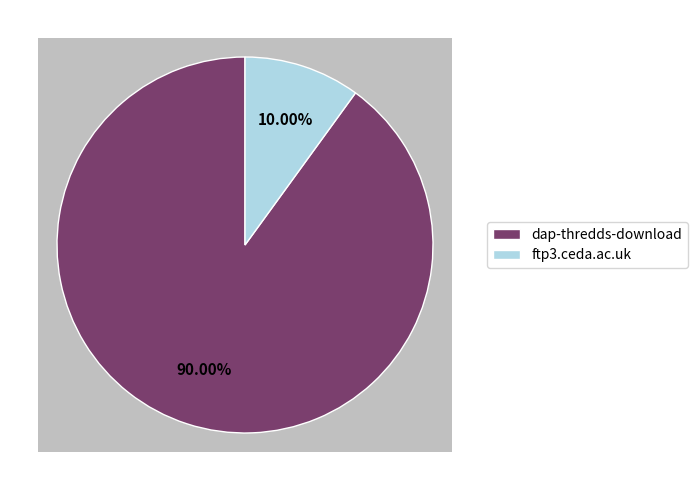

How many segments does this pie chart have?

2